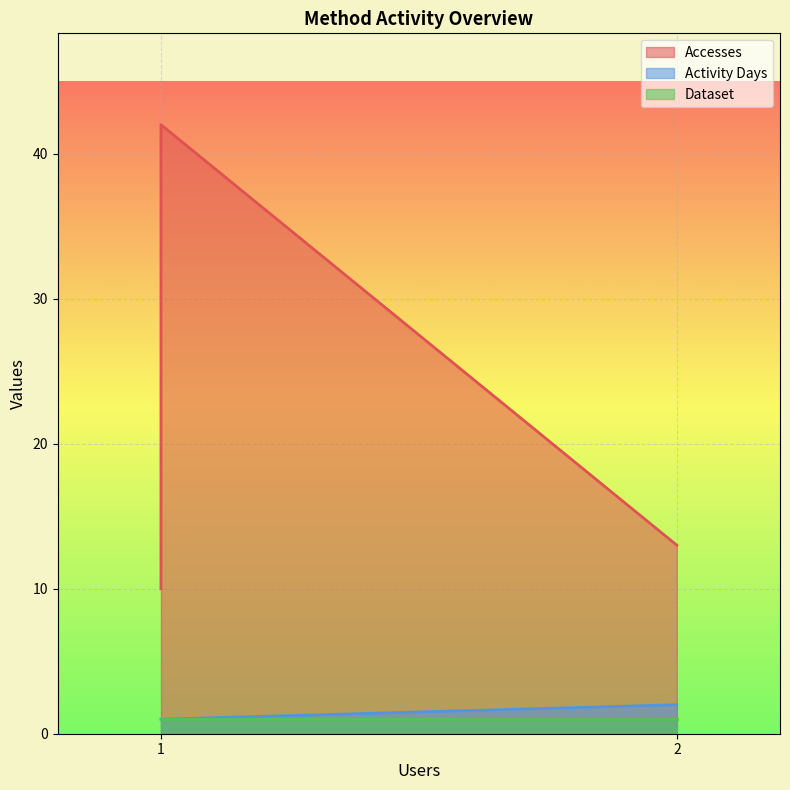

Rank the series by their maximum value, from lowest to highest.

Dataset, Activity Days, Accesses